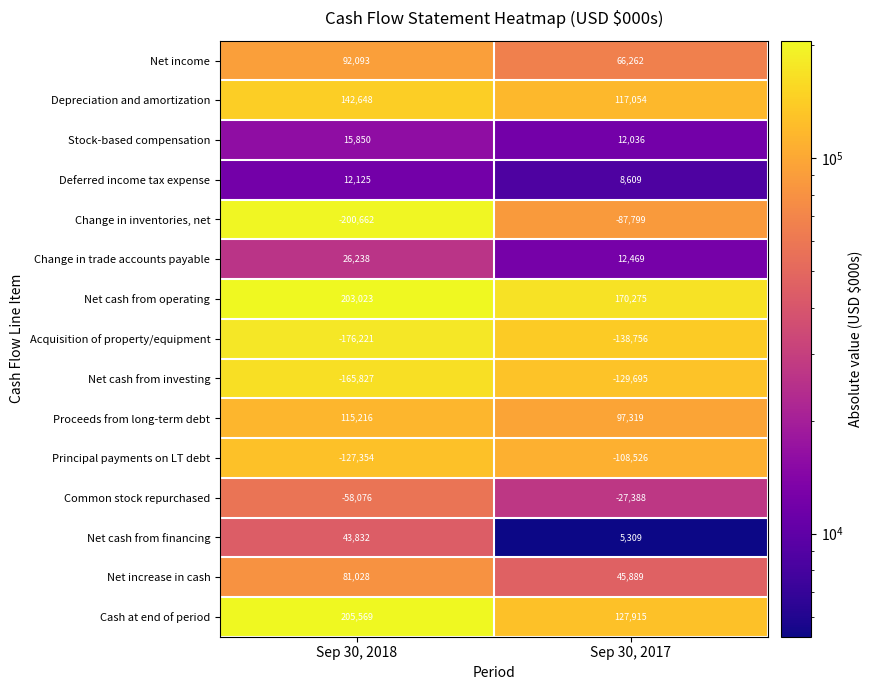

What is the smallest value displayed?

-200662